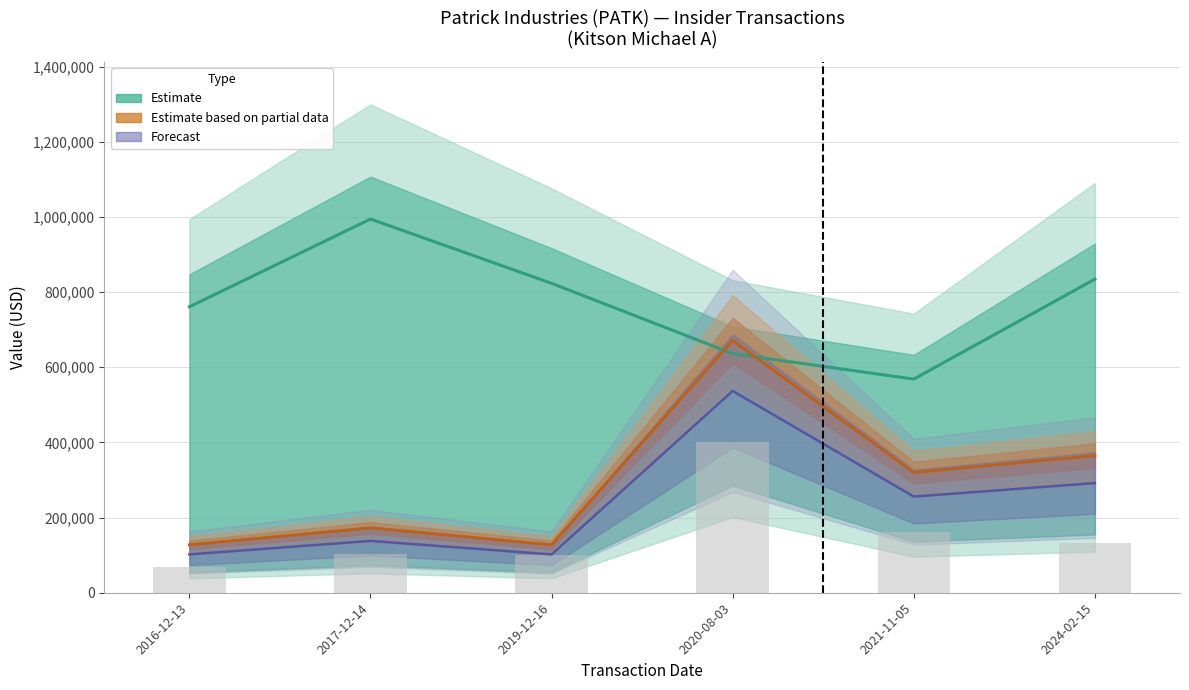

What is the difference between the second highest and minimum values in the Partial data line series?

237294.0